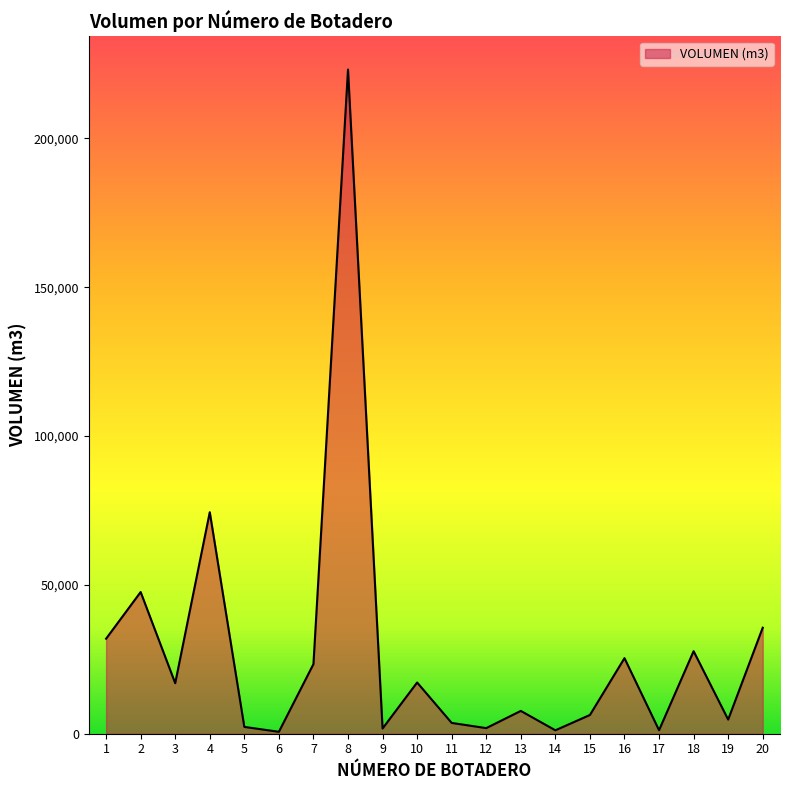

What is the difference between the maximum and minimum values?

222463.4